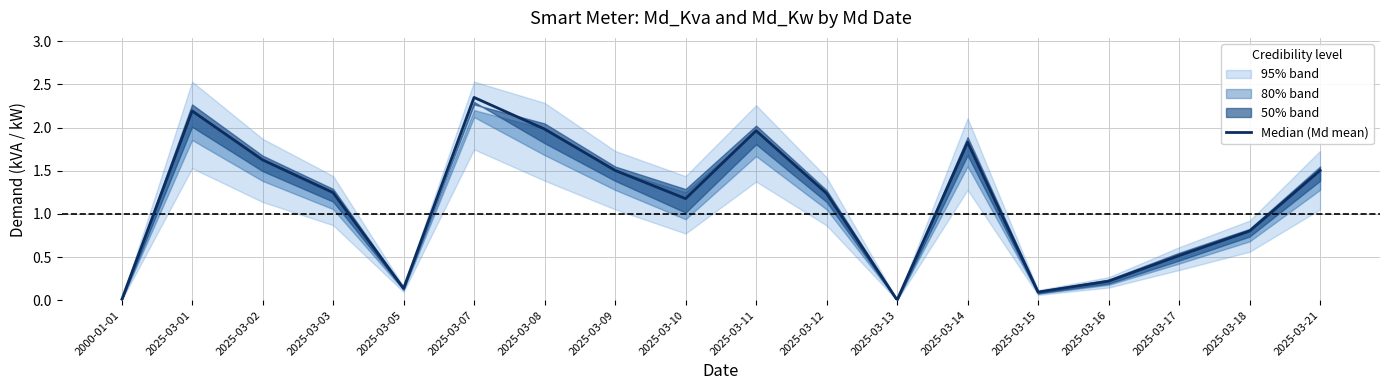

What is the difference between the values at 2025-03-11 and 2025-03-02?

0.3